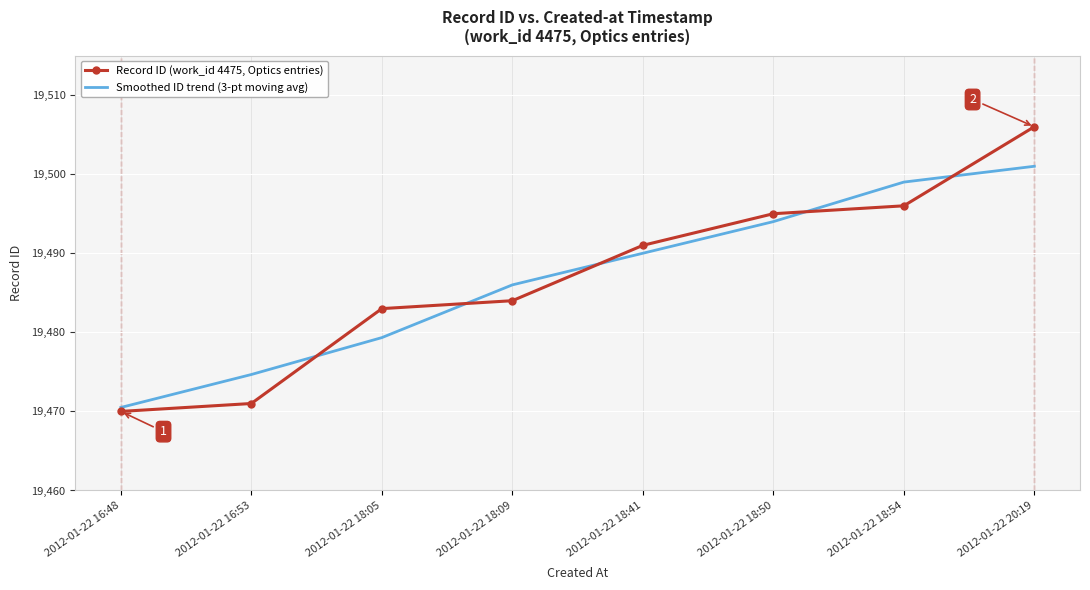

Between which two adjacent categories do Smoothed ID trend (3-pt moving avg) and Record ID (work_id 4475, Optics entries) first intersect?

2012-01-22 16:53 and 2012-01-22 18:05